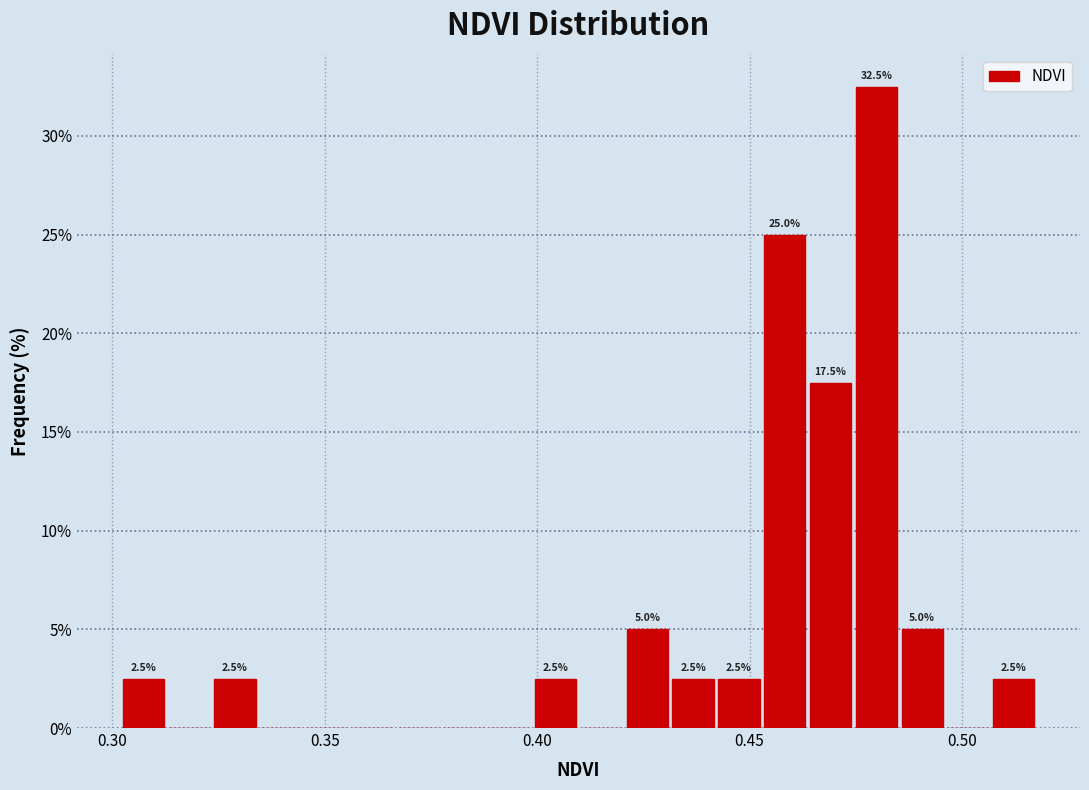

Read against the x-axis, roughly where is the centre of the tallest bar?

0.480